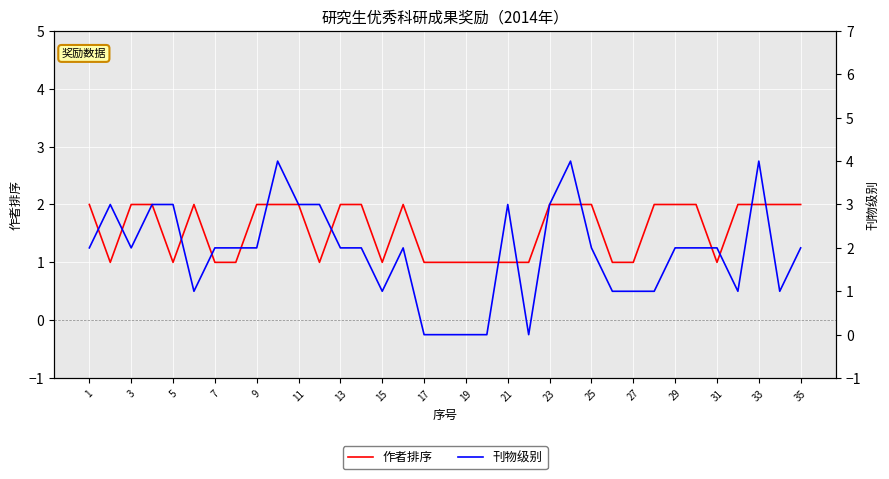

True or false: 作者排序 has a value of 1 at 15.

True